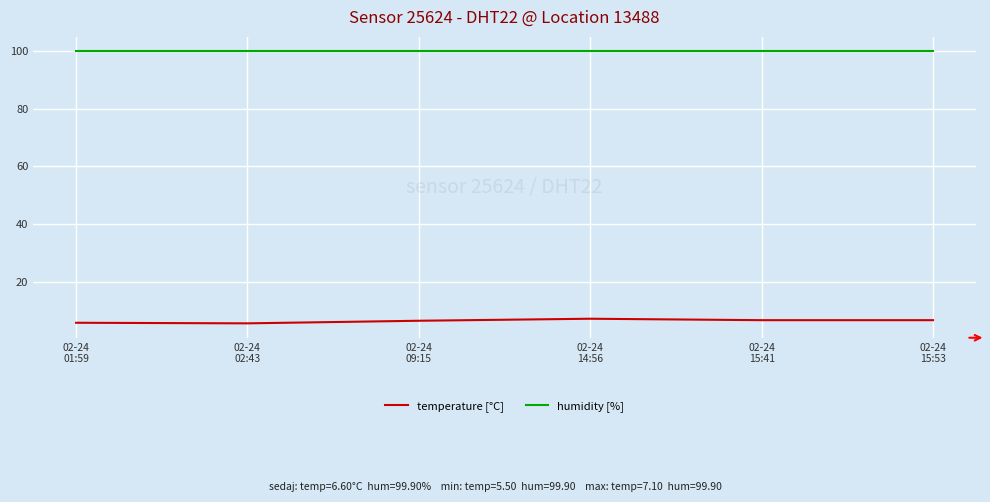

What is the lowest value of the humidity [%] series?

99.9